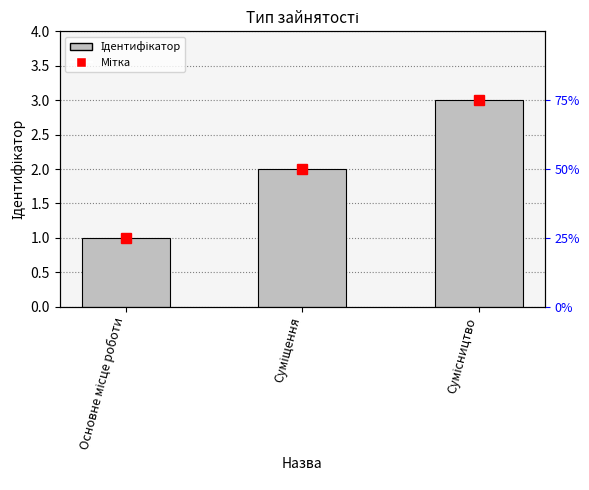

Approximately how many times larger is the value at Сумісництво compared to Суміщення?

1.5